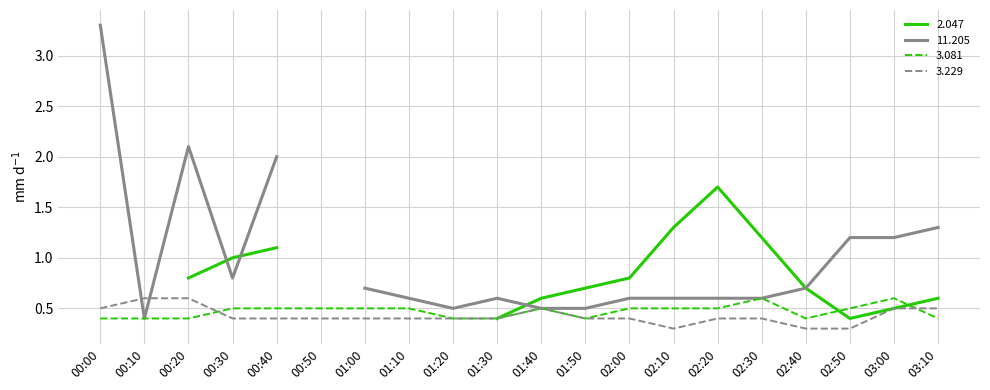

Is it true that 3.081 equals 0.1 at 02:00?

False